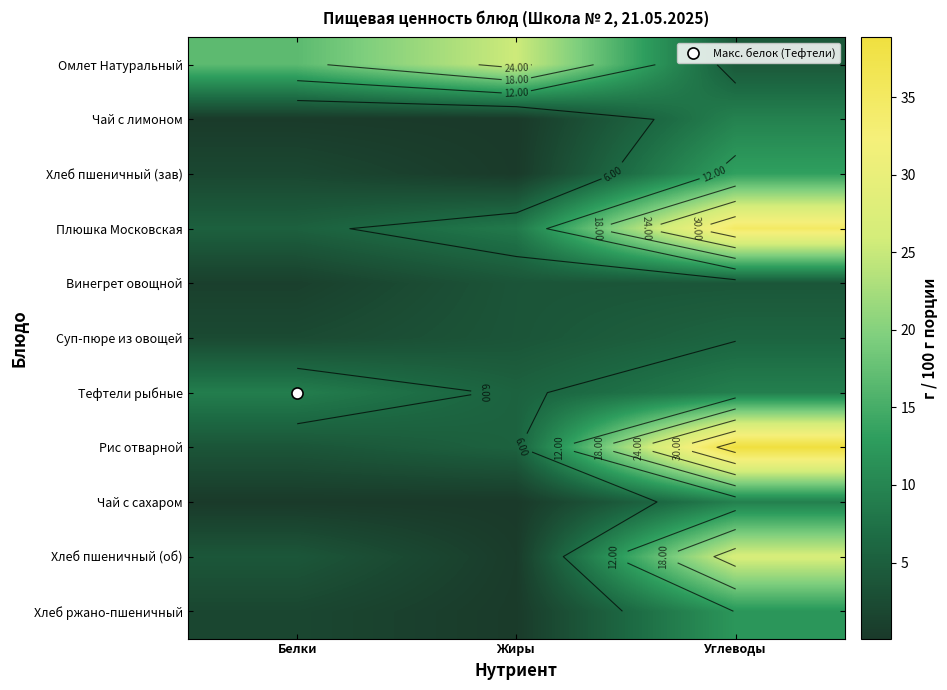

The Плюшка Московская series shows 7.3 at Белки. True or false?

False